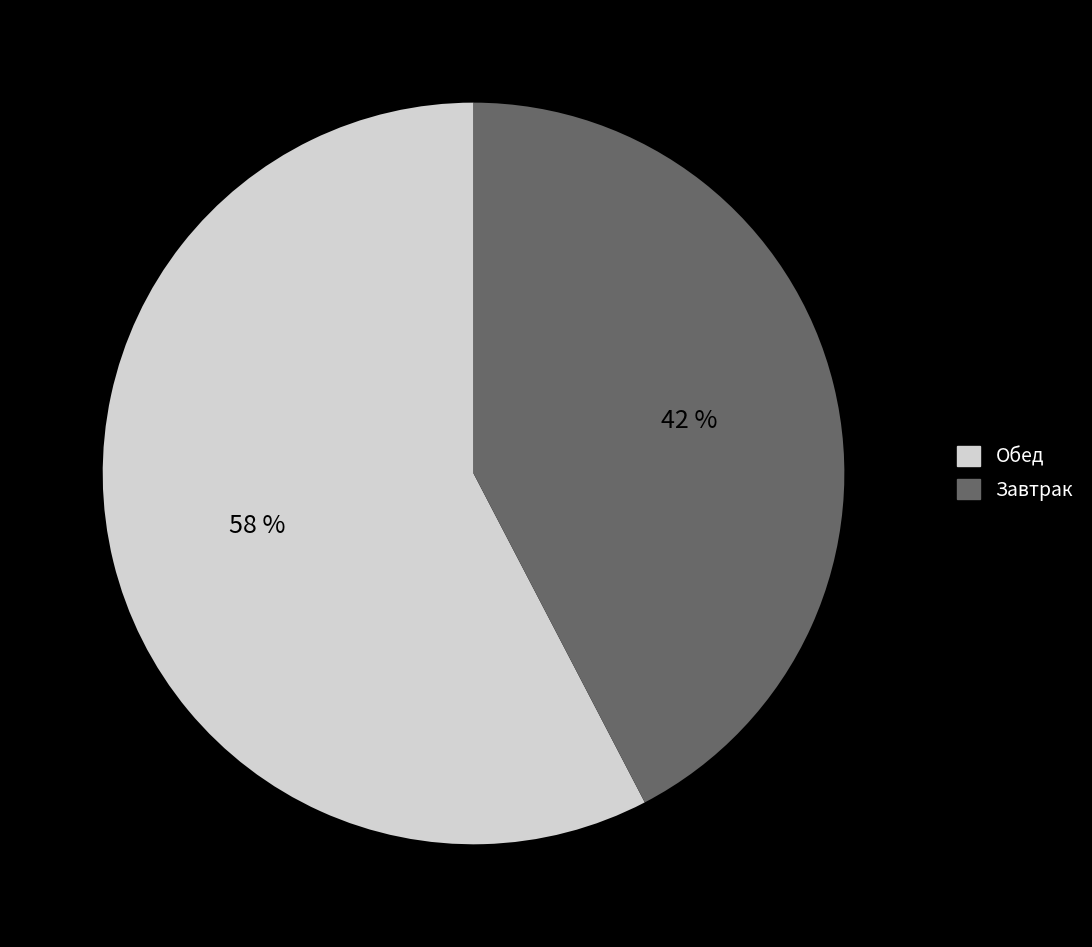

Is there a majority slice in this chart?

Yes